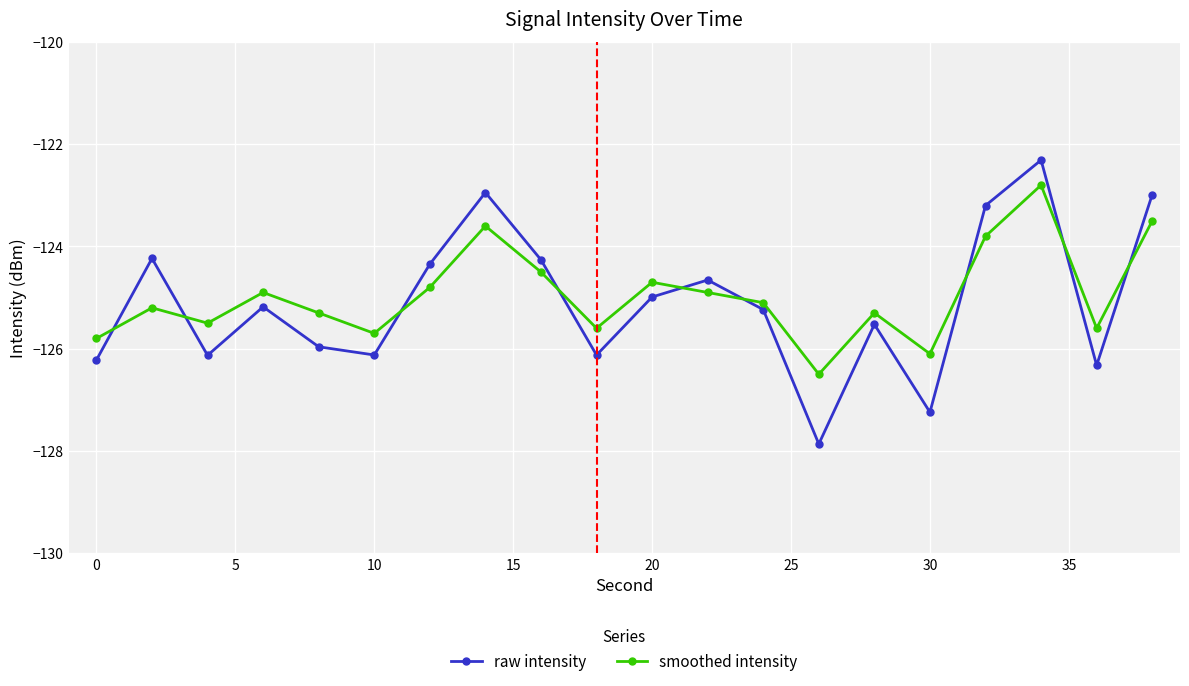

True or false: raw intensity has more than 2 interior local peaks.

True